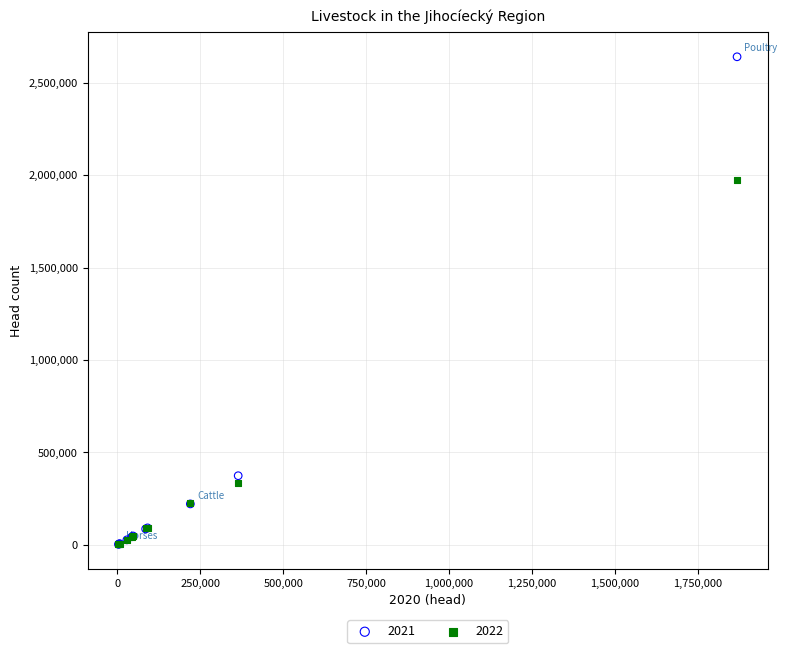

Across all series, what Y value is closest to 1321423?

1974514